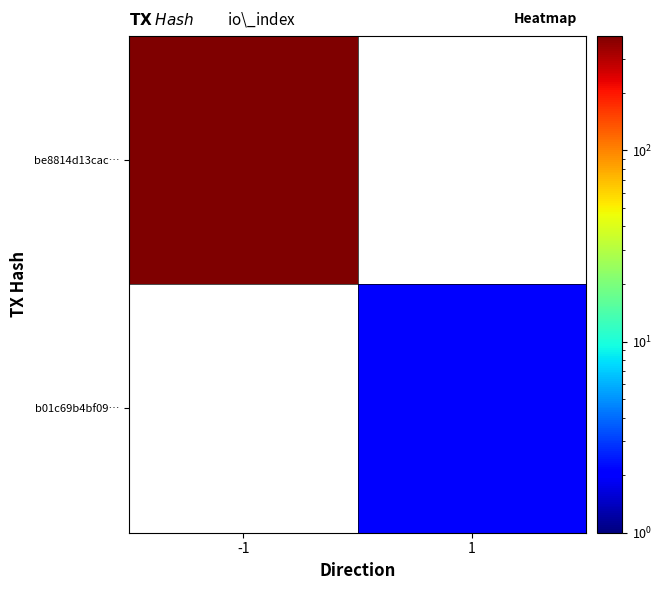

List the series in order of their peak value, lowest first.

be8814d13cac…, b01c69b4bf09…